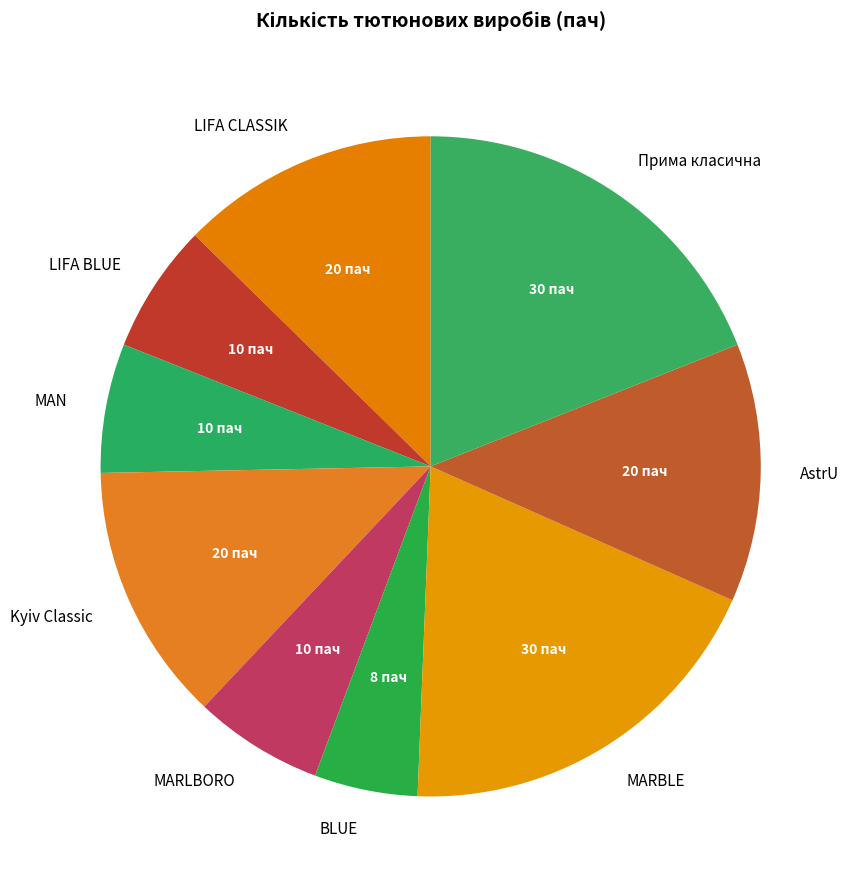

How many slices are in this pie chart?

9